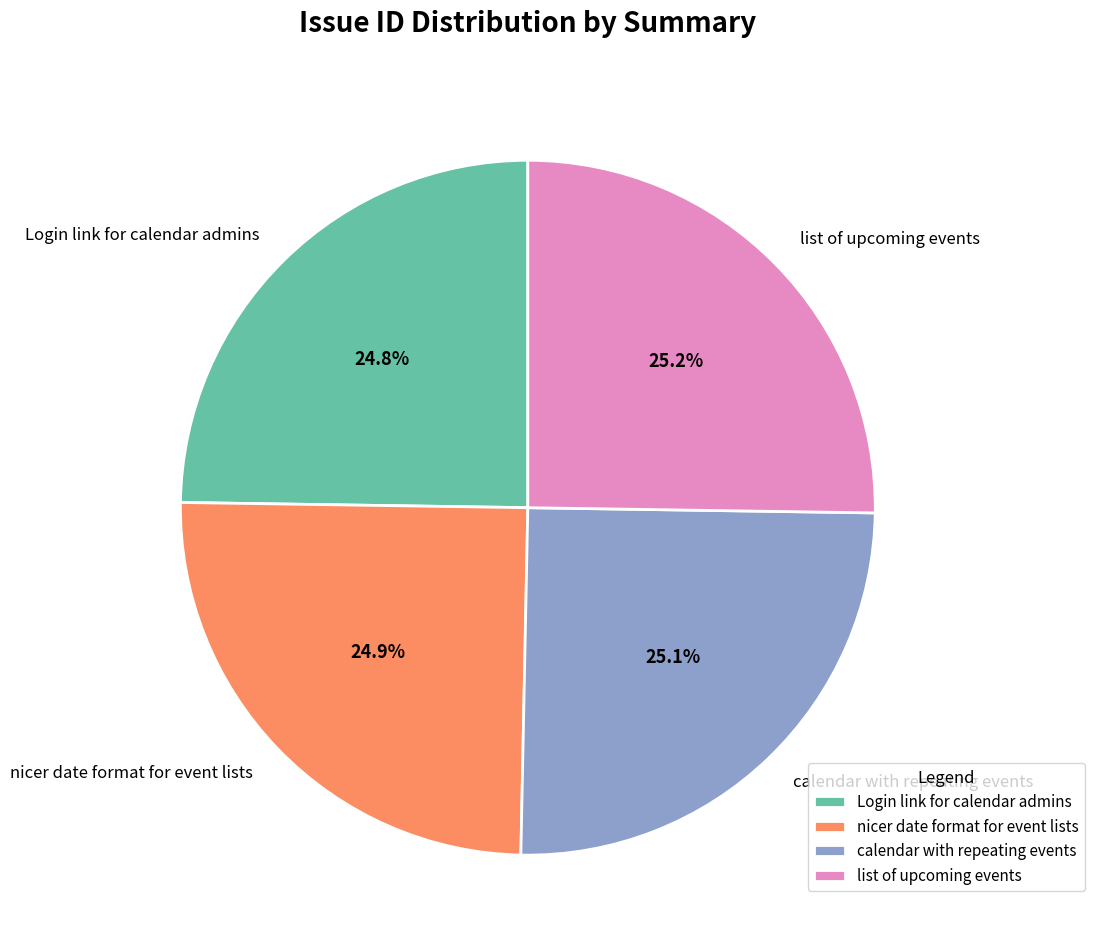

To the nearest percent, what is the average slice percentage?

25%